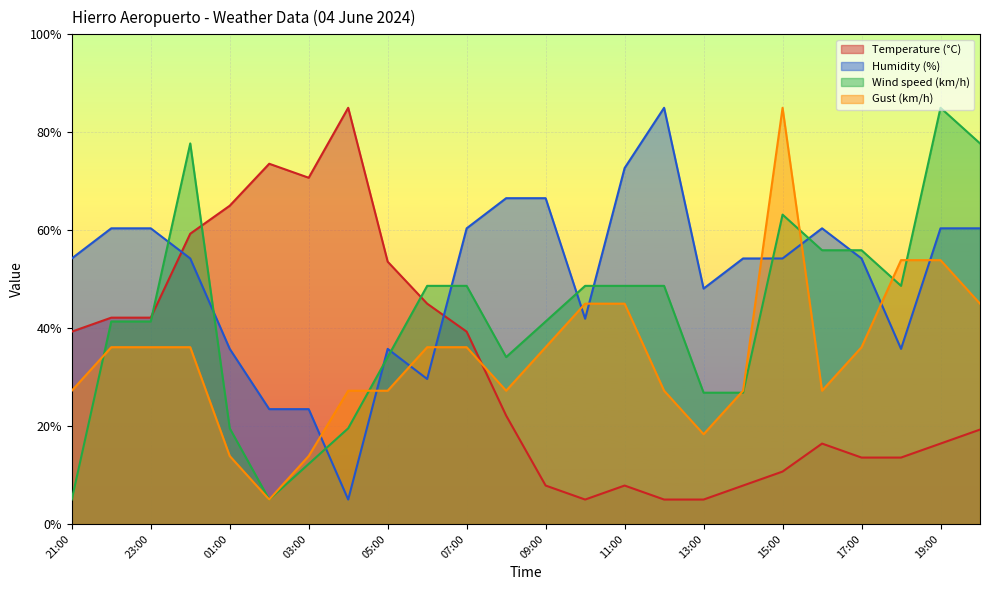

What is the label of the 3rd point from the right?

18:00